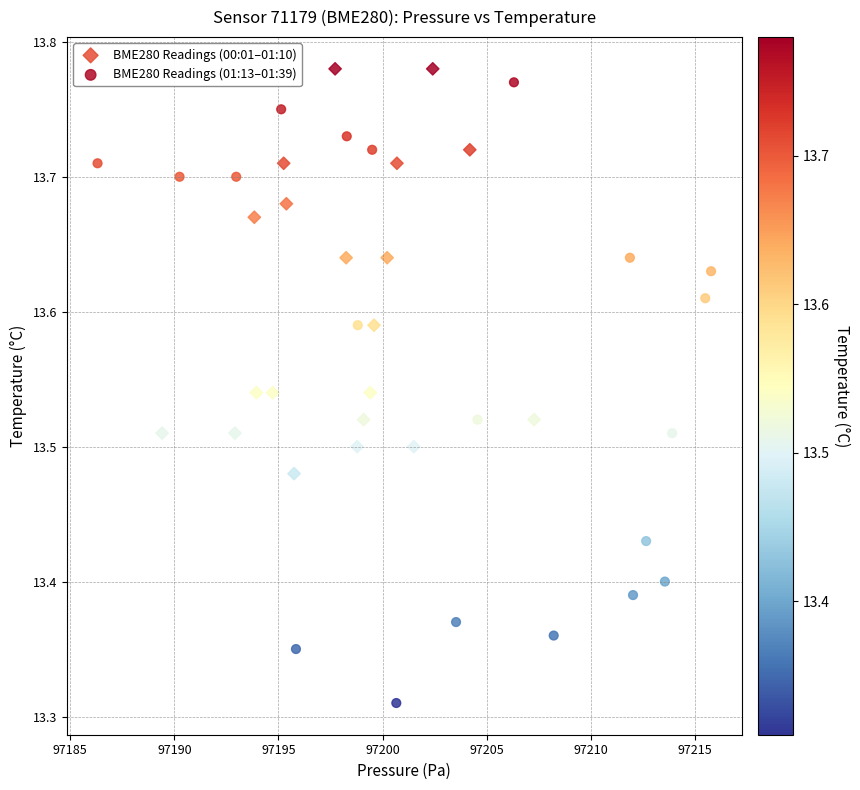

Which series has the largest Y range (max minus min)?

BME280 Readings (01:13–01:39)